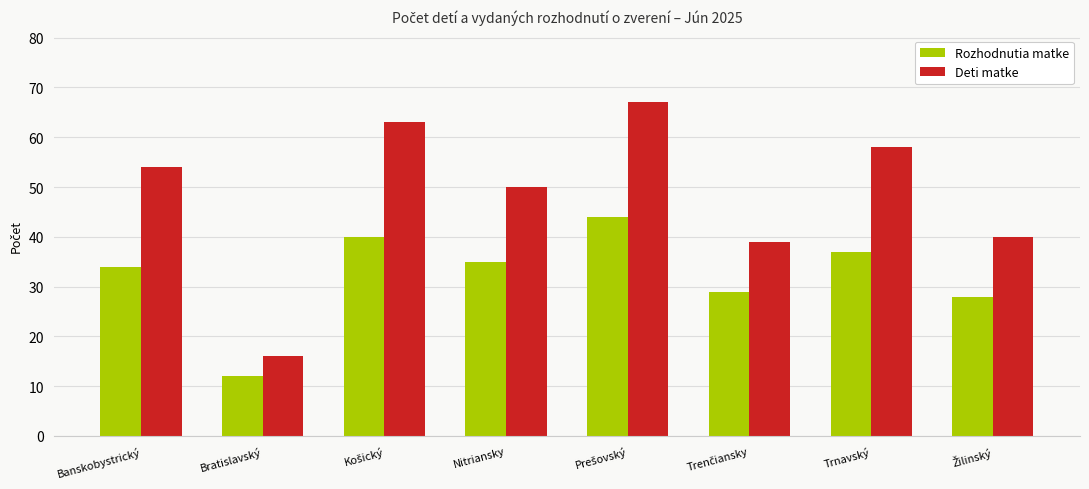

What is the highest value of the Rozhodnutia matke series?

44